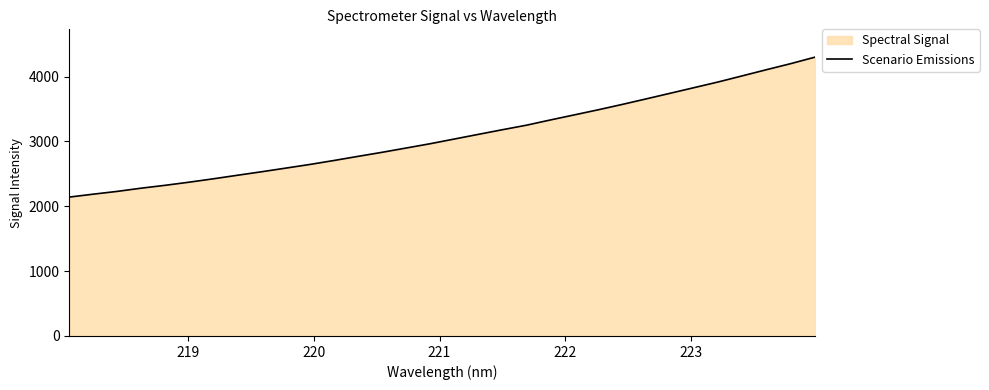

What is the minimum value shown in the chart?

2142.0